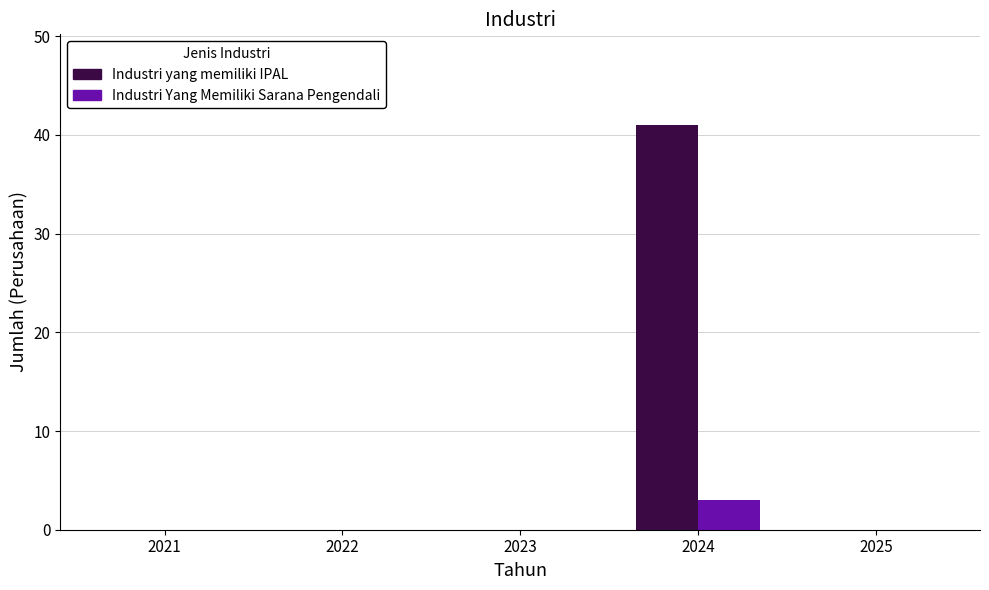

Is the value of Industri Yang Memiliki Sarana Pengendali at 2025 greater than the value of Industri yang memiliki IPAL at 2024?

No